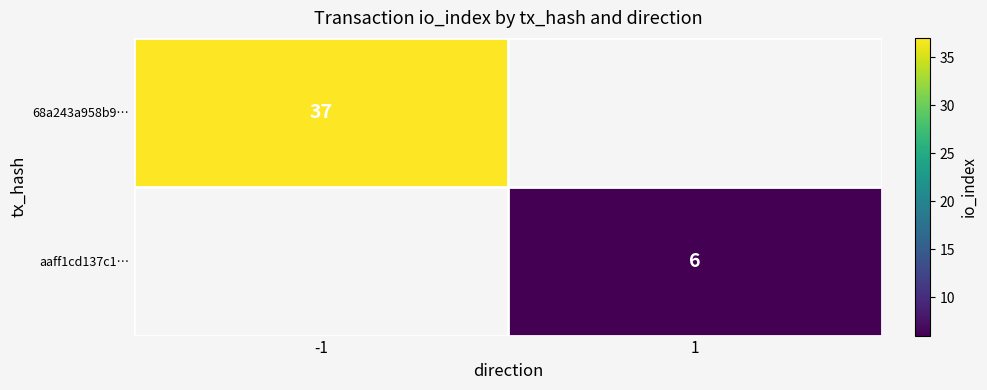

How many data points does each series have?

2